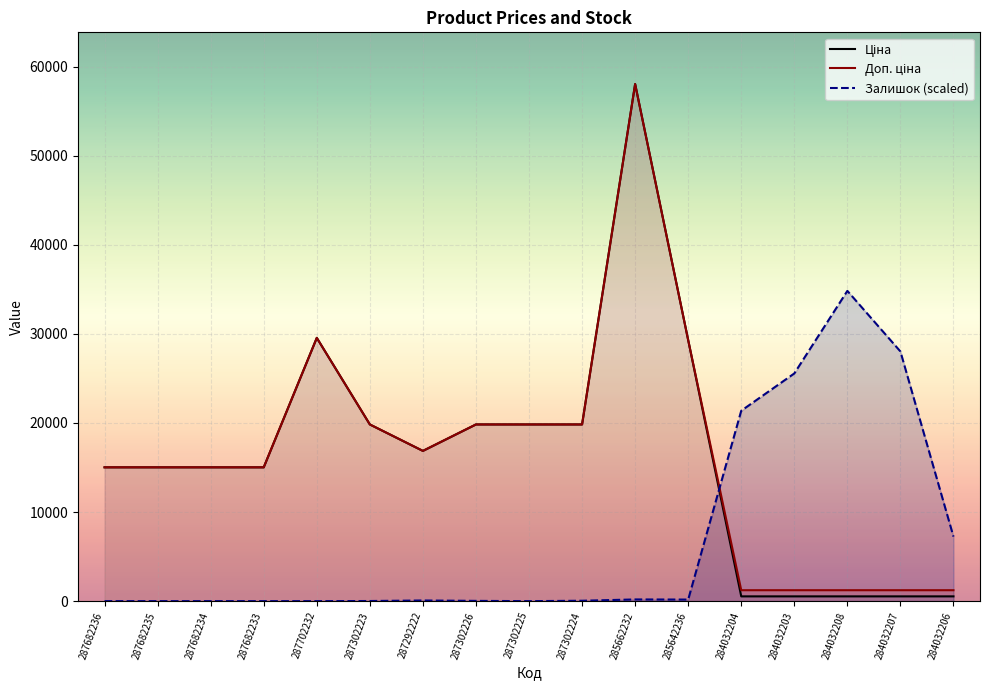

What is the difference between the maximum and second lowest values in the Ціна series?

57501.6